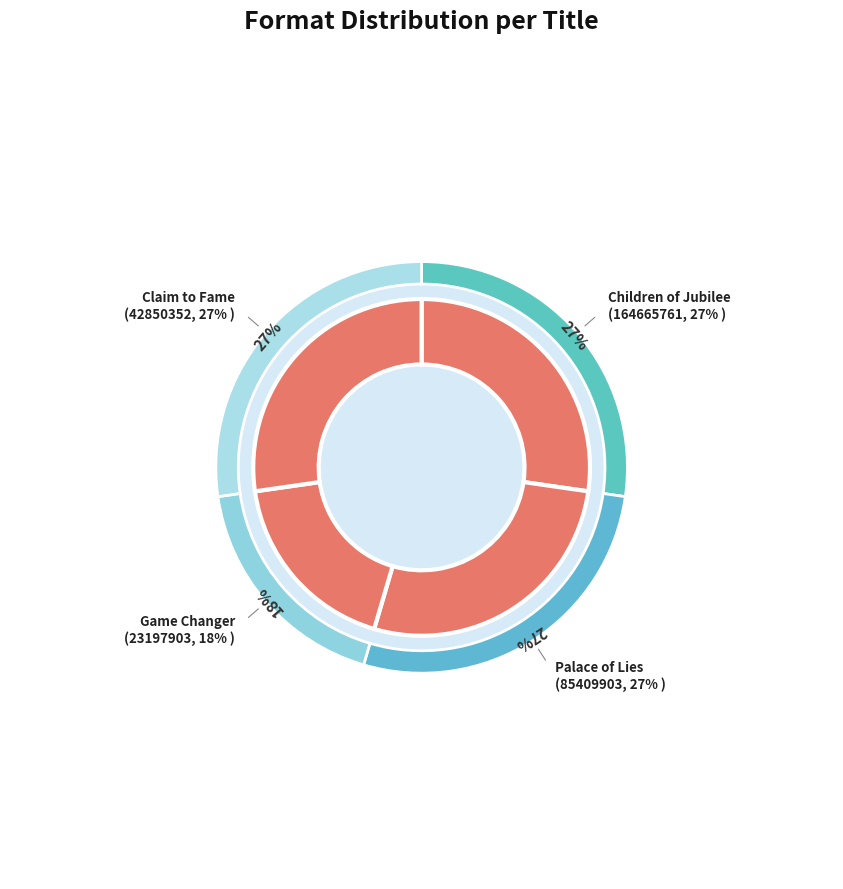

The Game Changer slice represents 4% of the pie. True or false?

False